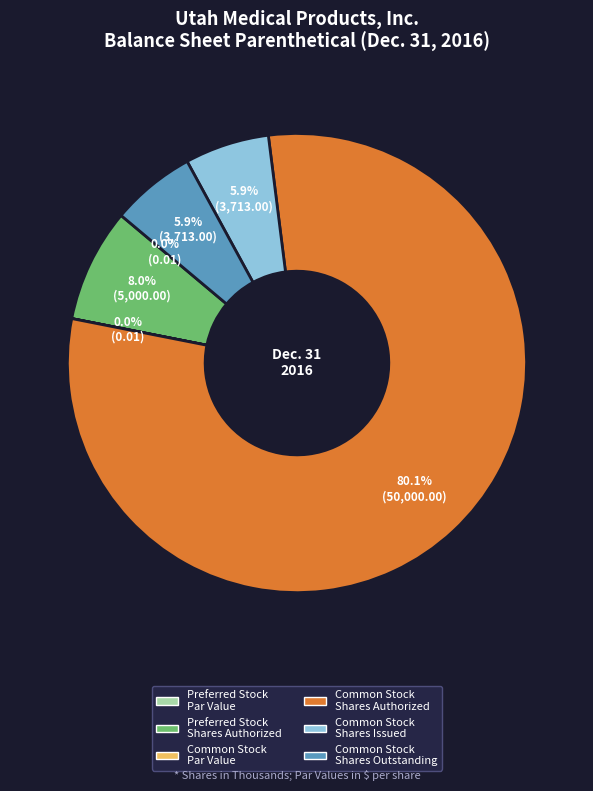

Combined, do Preferred Stock Shares Authorized and Common Stock Shares Outstanding account for over 50%?

No